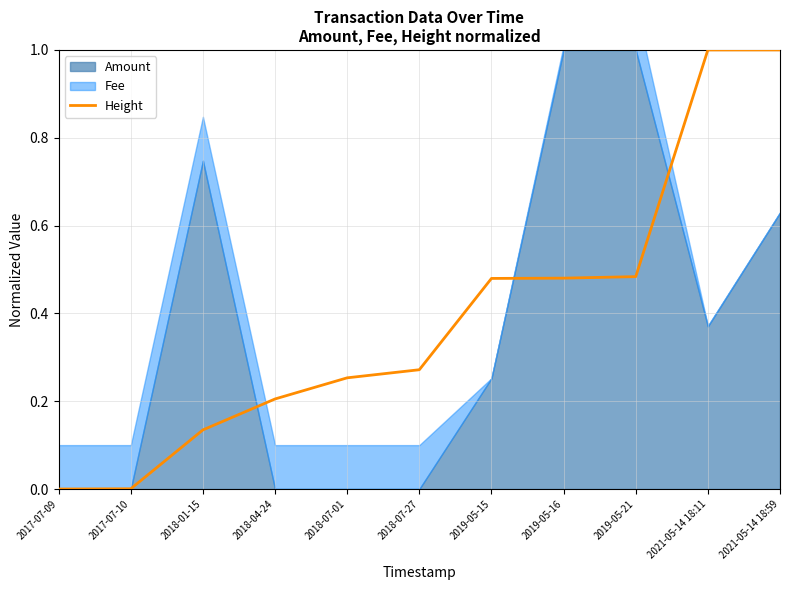

True or false: Height has a value of 0.2 at 2018-04-24.

True